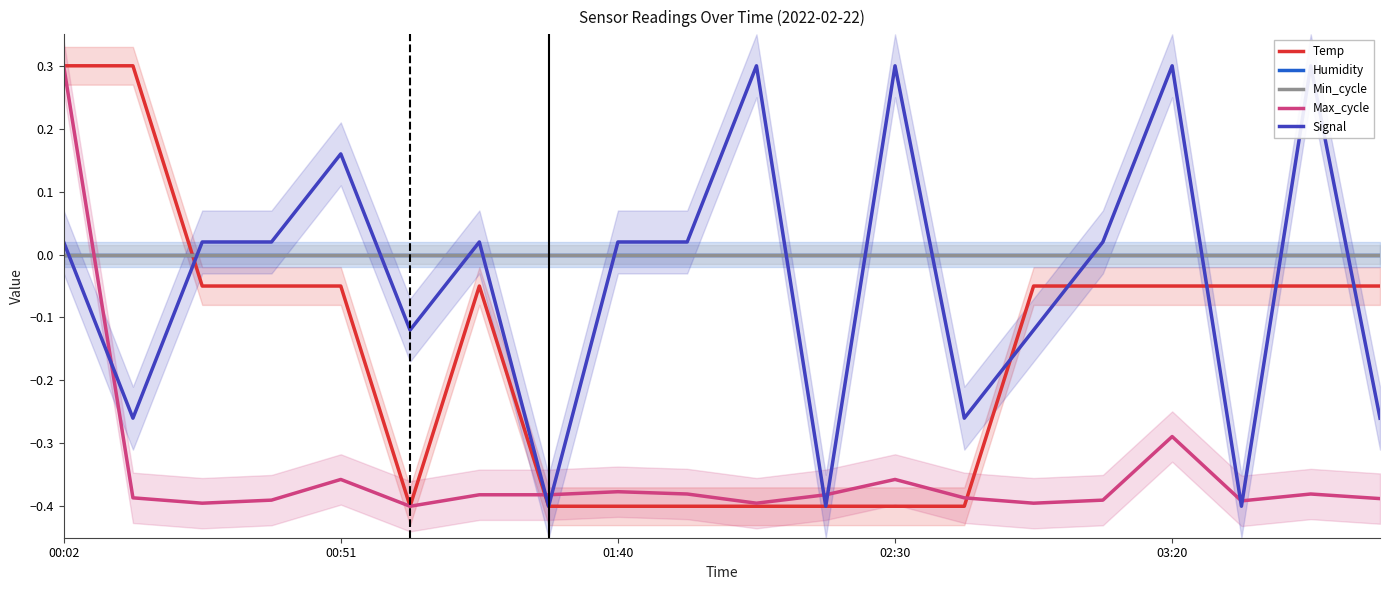

What is the difference between the maximum and second lowest values in the Signal series?

0.7